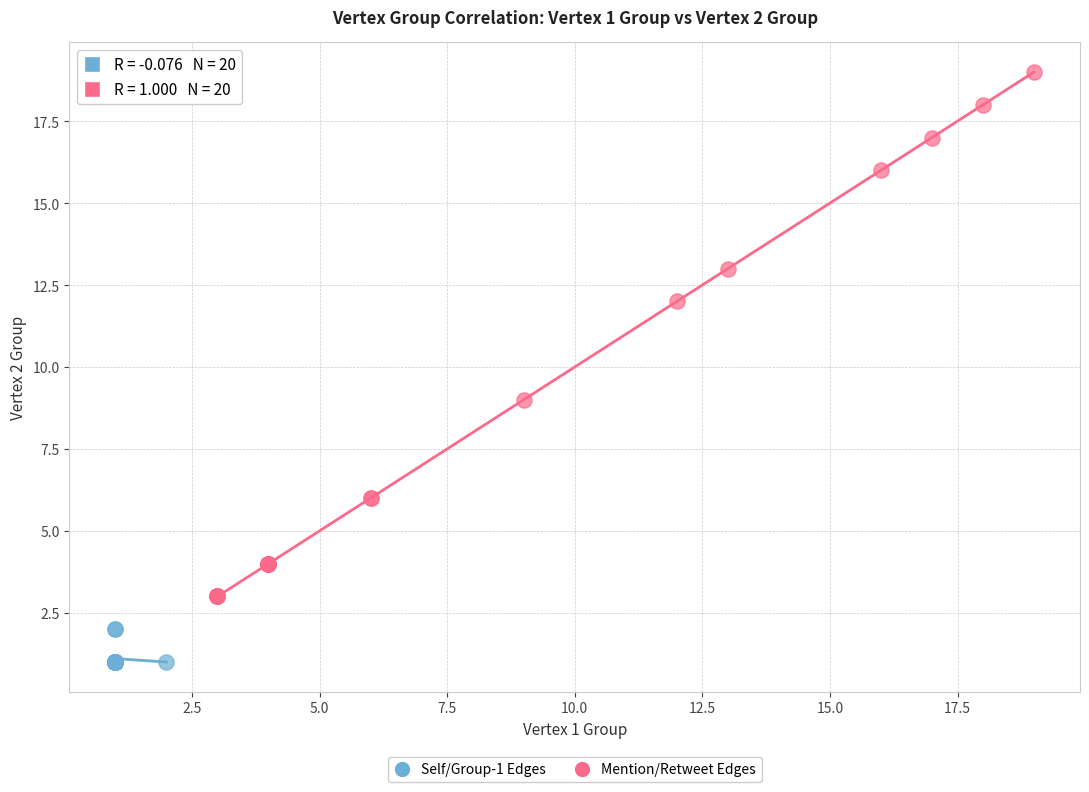

Which series reaches the maximum Y coordinate?

Mention/Retweet Edges